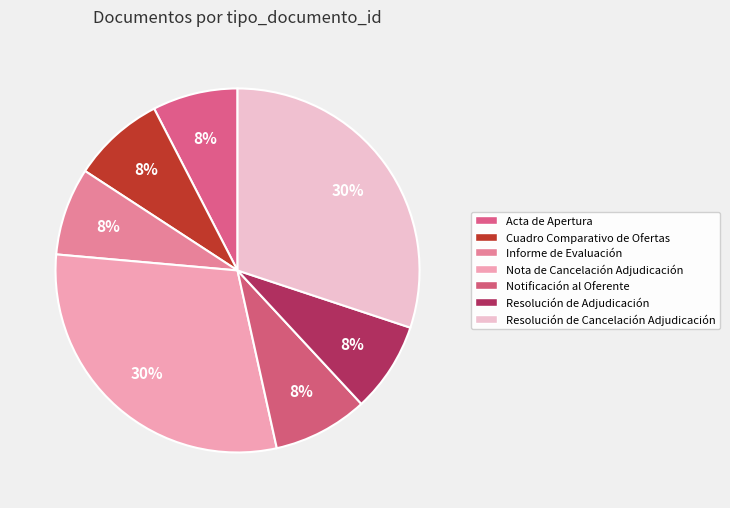

Between Informe de Evaluación and Notificación al Oferente, which is larger?

Notificación al Oferente